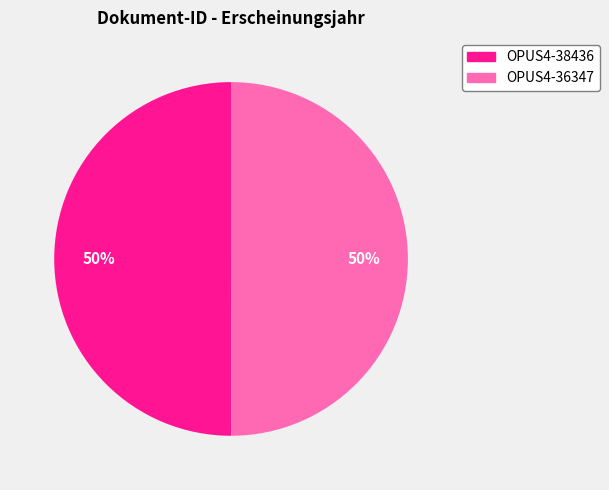

How many slices are in this pie chart?

2